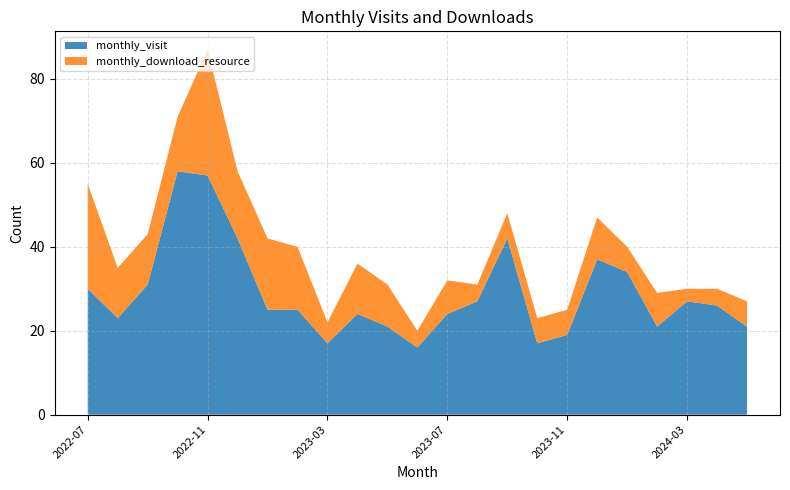

Reading left to right, transcribe all the data shown in this chart.

monthly_visit: 2022-07=30	2022-08=23	2022-09=31	2022-10=58	2022-11=57	2022-12=42	2023-01=25	2023-02=25	2023-03=17	2023-04=24	2023-05=21	2023-06=16	2023-07=24	2023-08=27	2023-09=42	2023-10=17	2023-11=19	2023-12=37	2024-01=34	2024-02=21	2024-03=27	2024-04=26	2024-05=21
monthly_download_resource: 2022-07=25	2022-08=12	2022-09=12	2022-10=13	2022-11=30	2022-12=16	2023-01=17	2023-02=15	2023-03=5	2023-04=12	2023-05=10	2023-06=4	2023-07=8	2023-08=4	2023-09=6	2023-10=6	2023-11=6	2023-12=10	2024-01=6	2024-02=8	2024-03=3	2024-04=4	2024-05=6